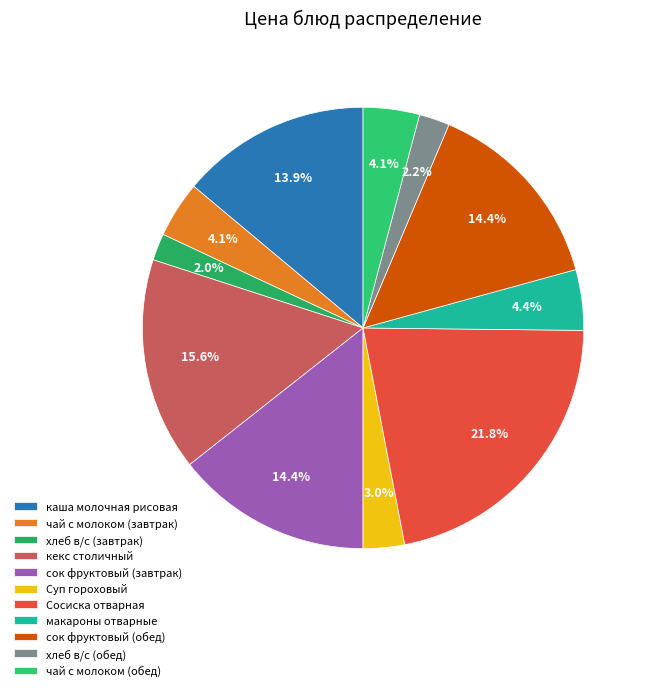

Is it true that хлеб в/с (обед) is 2% of the pie?

True